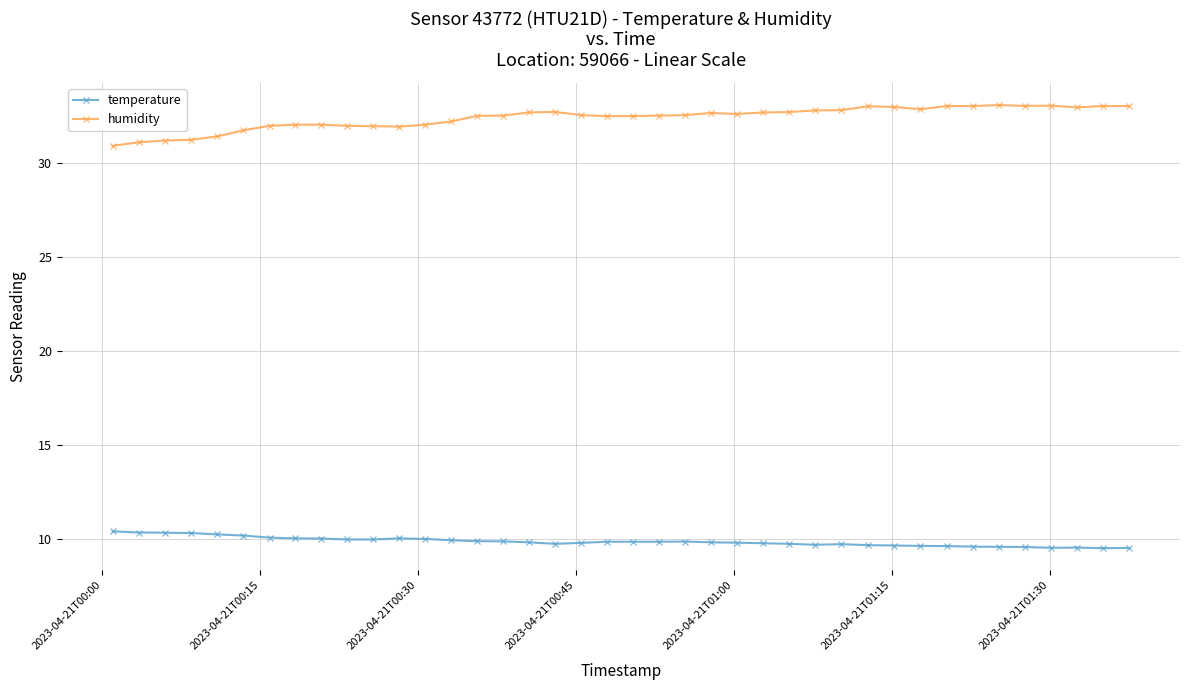

What is the average value of the humidity series?

32.4